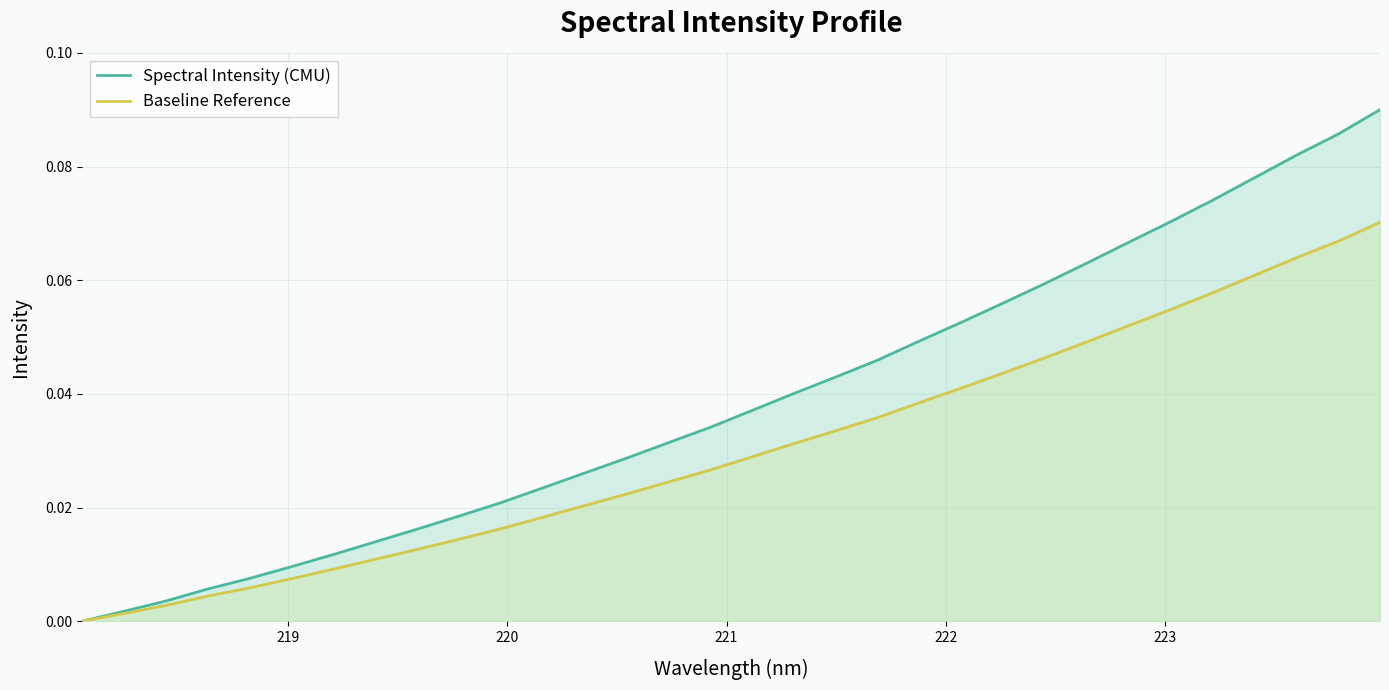

Which series has the largest range (max minus min)?

Spectral Intensity (CMU)